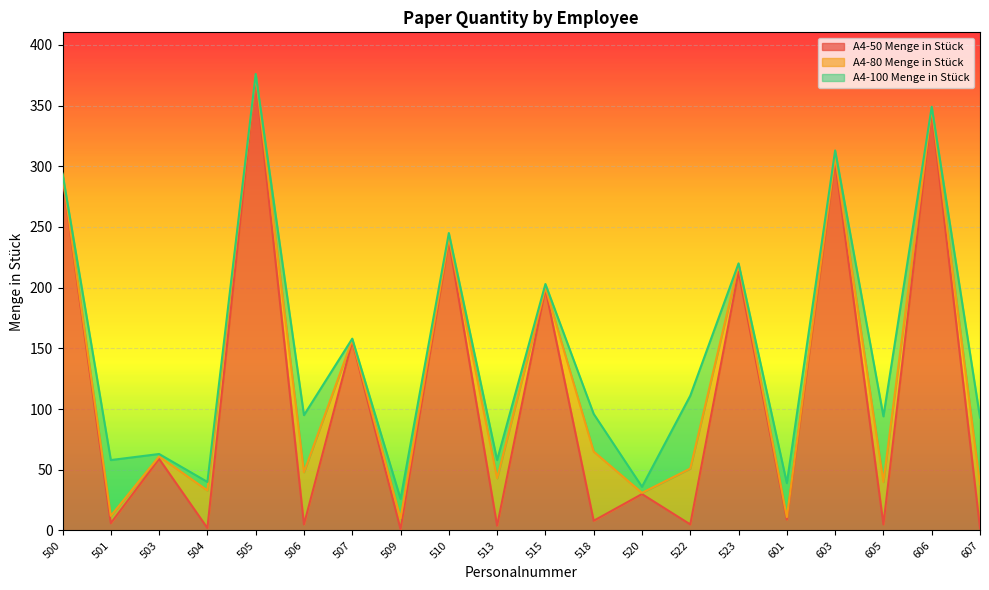

What is the value of the A4-80 Menge in Stück point at the 16th from the left?

2